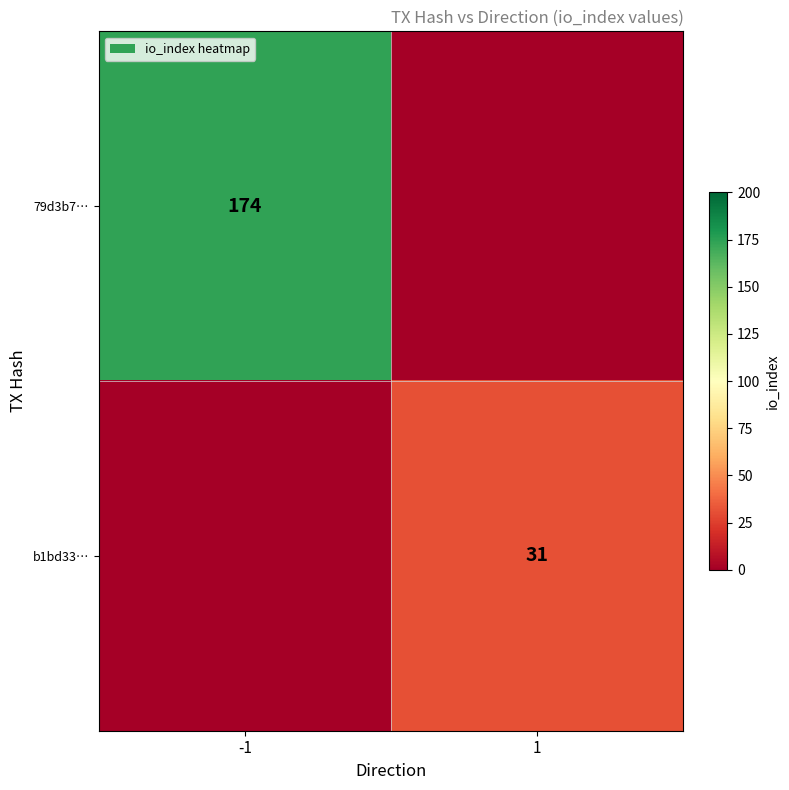

True or false: 79d3b7… has a value of 280 at -1.

False